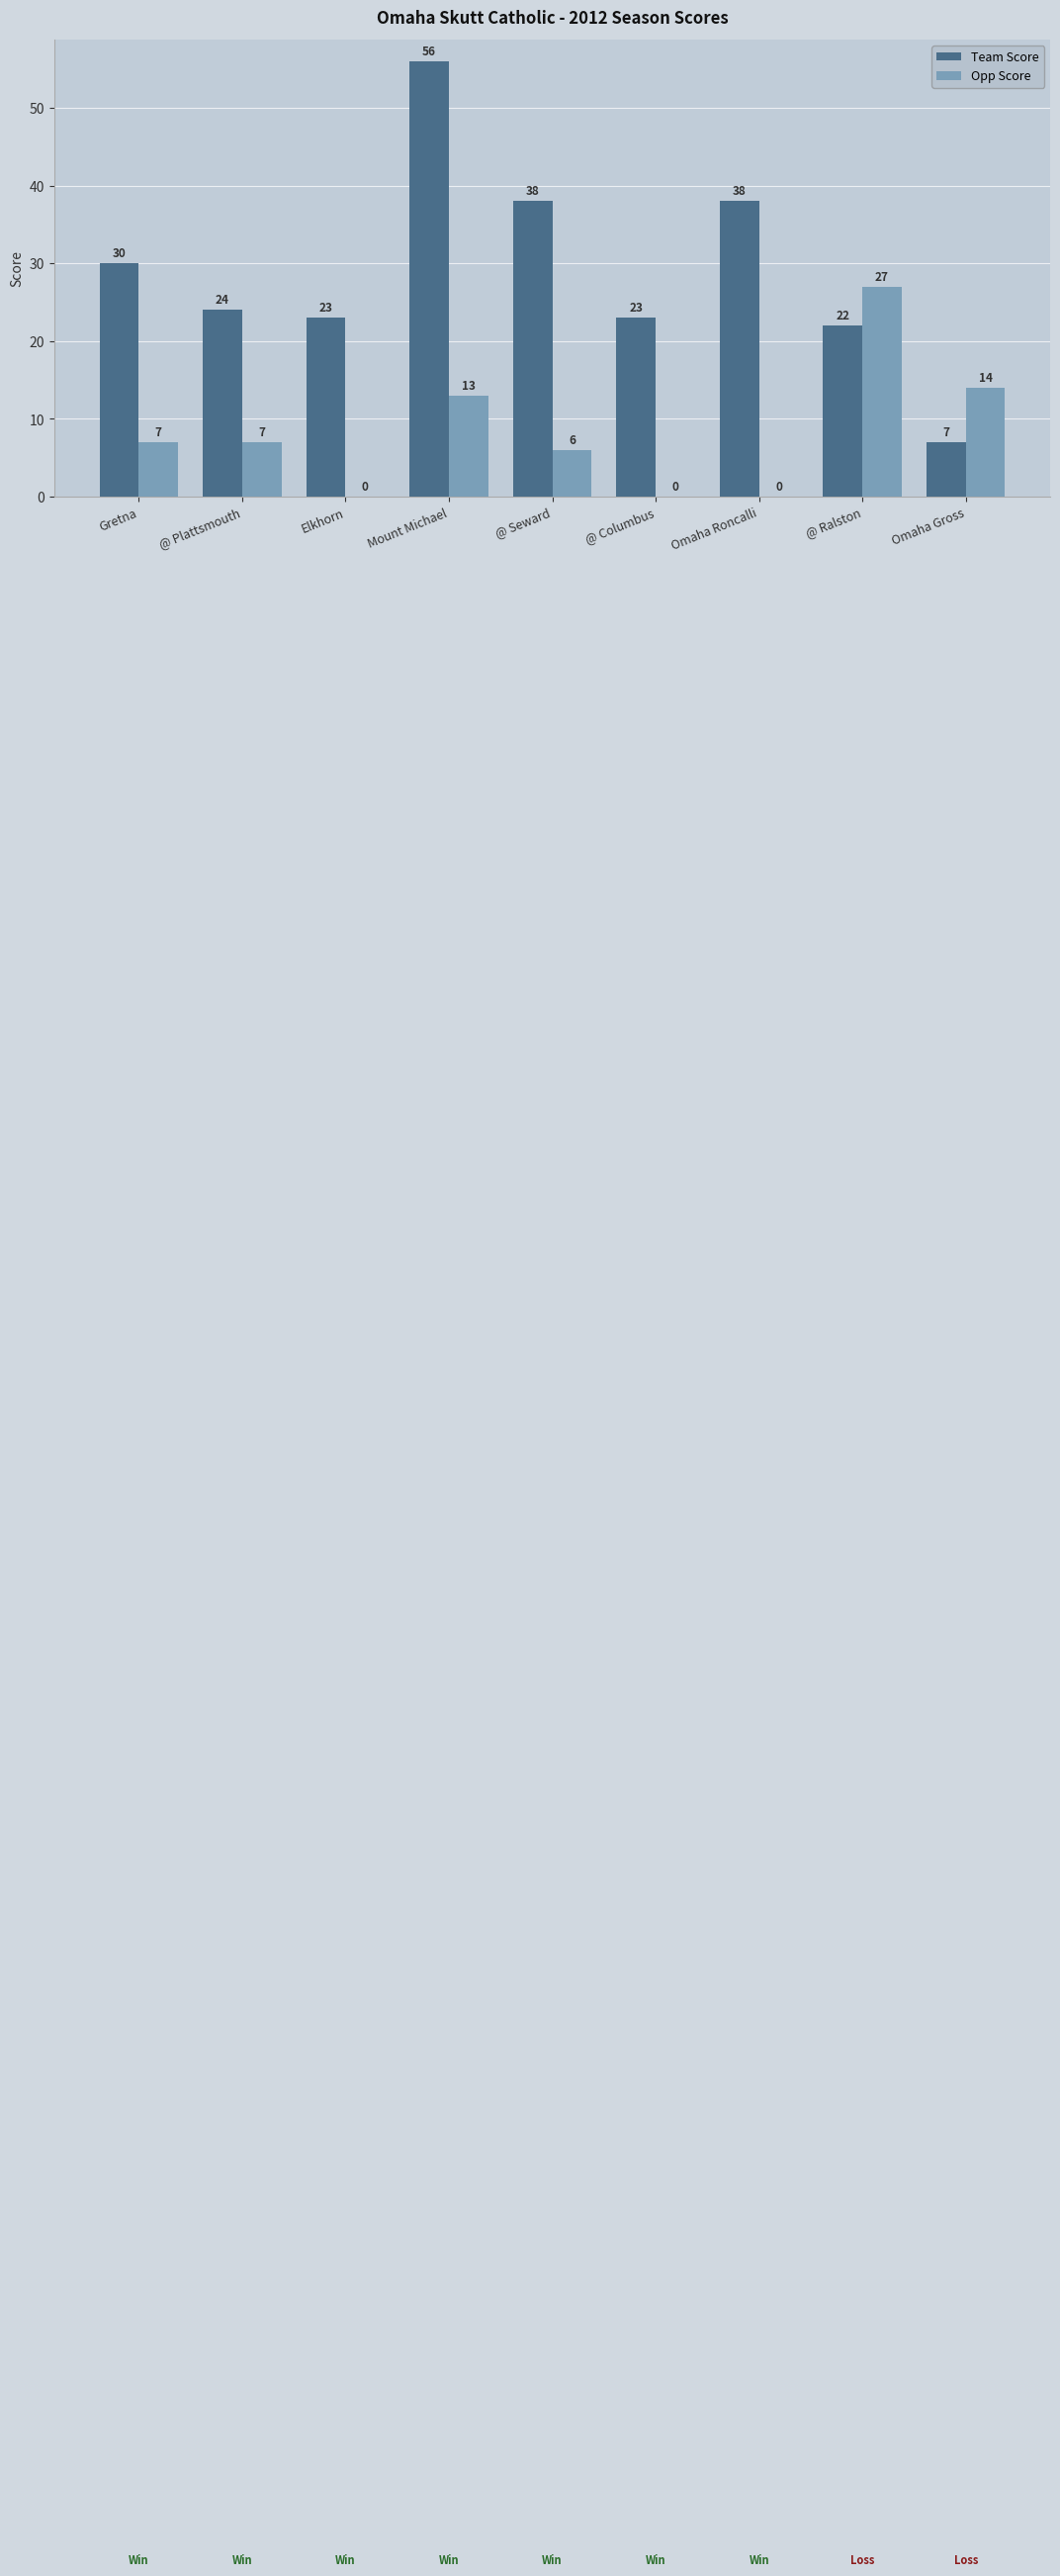

True or false: Opp Score has a value of 0 at Omaha Roncalli.

True